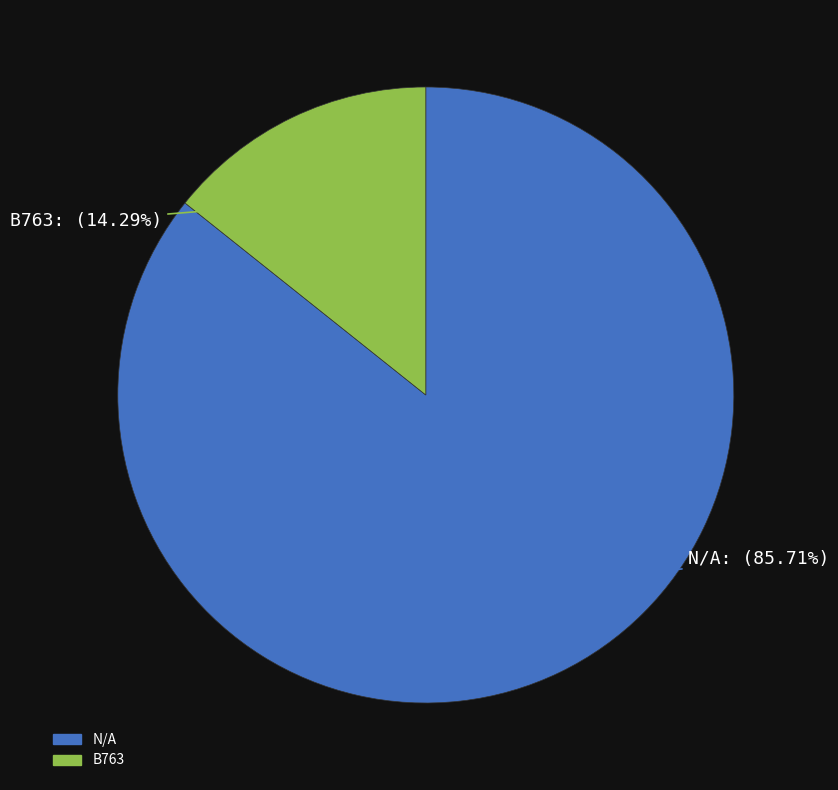

To the nearest percent, what is the combined percentage of N/A and B763?

100%